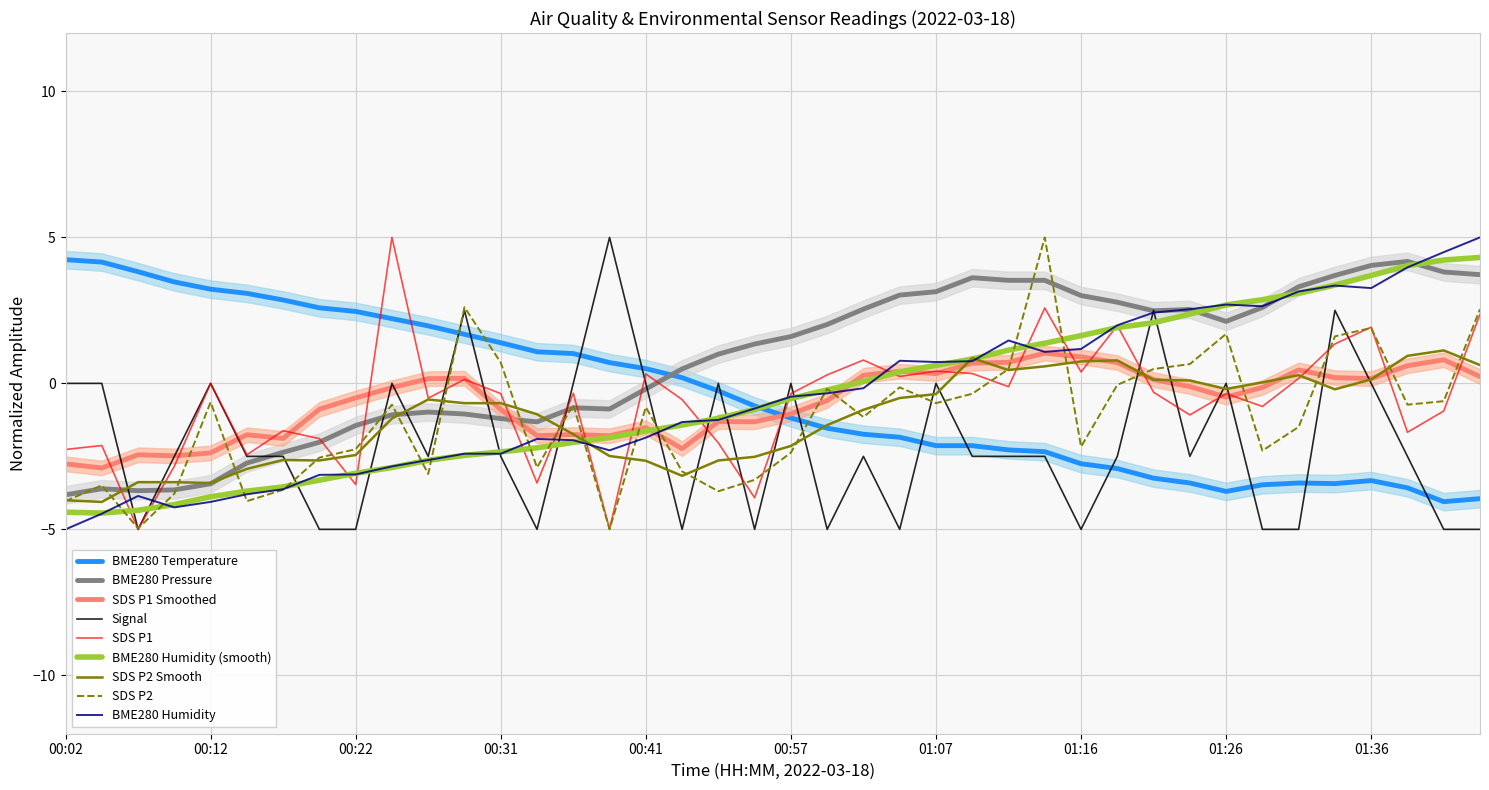

True or false: SDS P1 Smoothed and BME280 Pressure cross at least once.

True